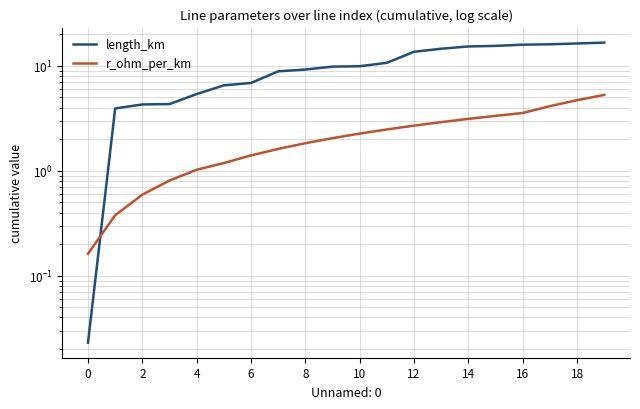

After their last crossing, which series has the higher values: r_ohm_per_km or length_km?

length_km